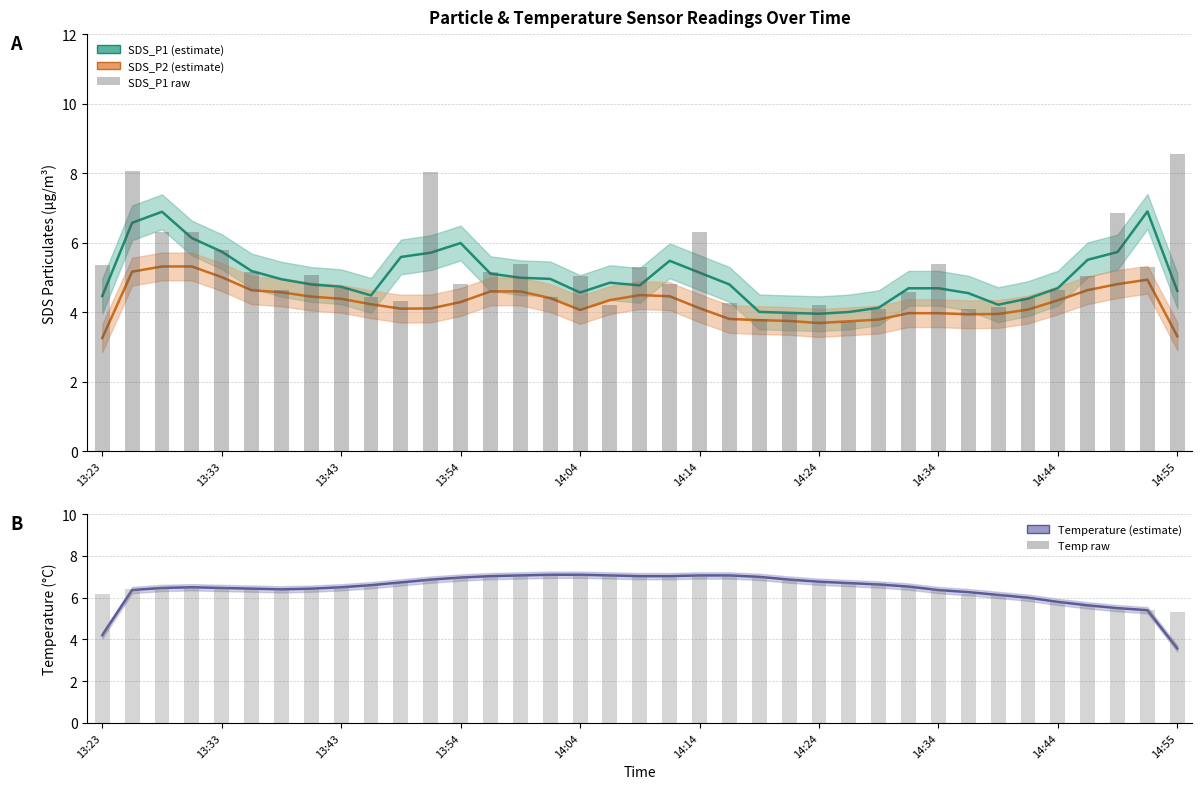

True or false: Temp raw has a value of 7.0 at 19.

True